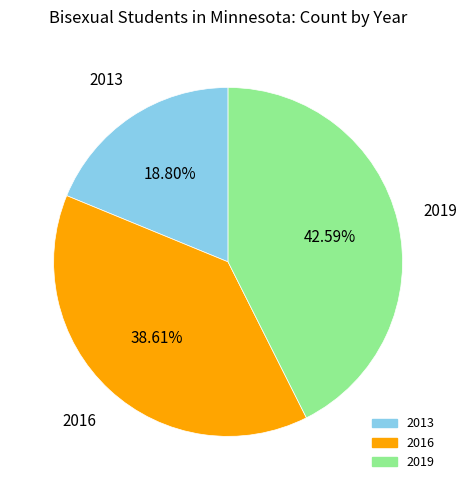

Does 2016 represent more than half of the total?

No